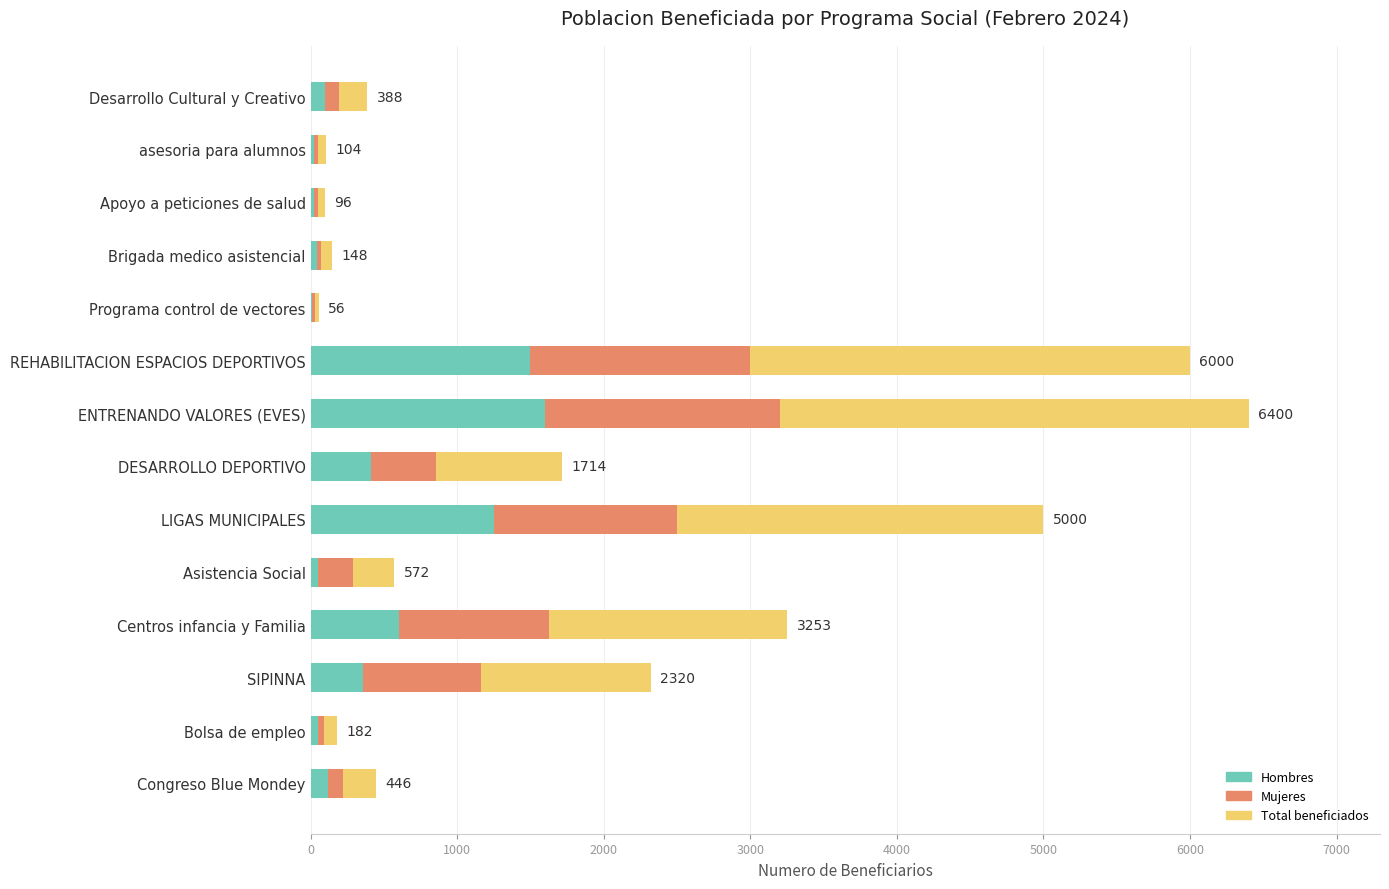

What is the highest value of the Hombres series?

1600